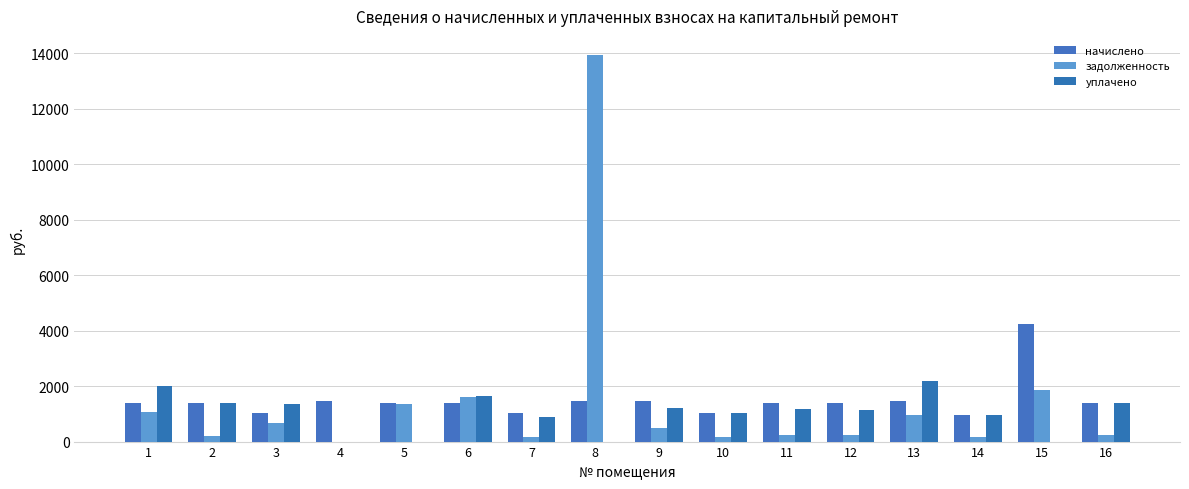

What is the sum of all начислено values?

23869.6